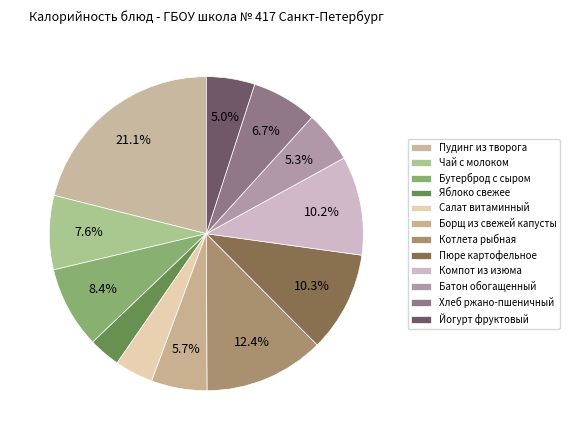

Which category has the biggest portion of the pie?

Пудинг из творога